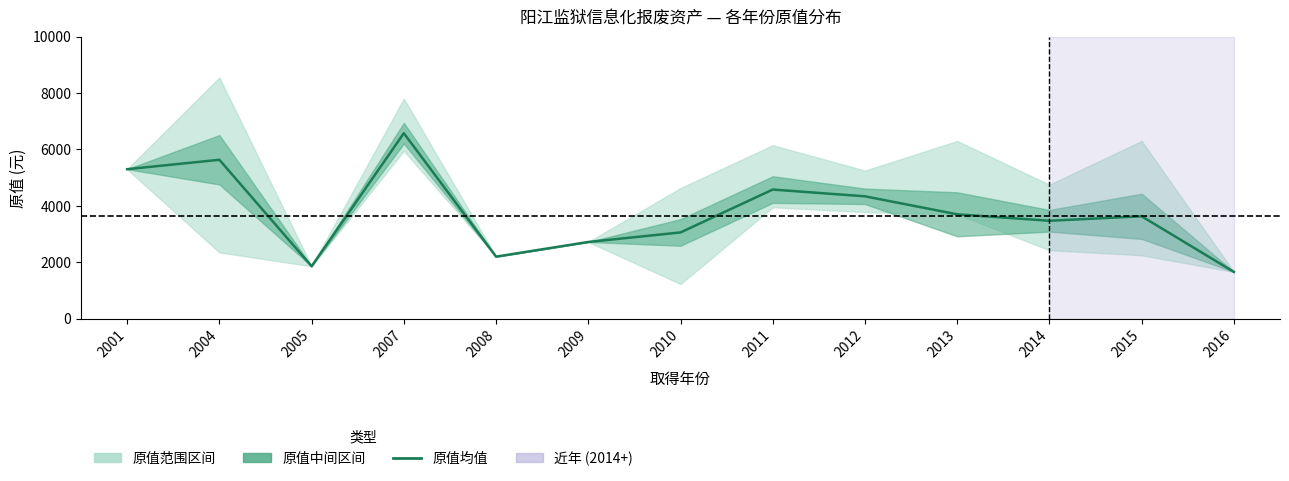

At which label is the value closest to 4117?

2012